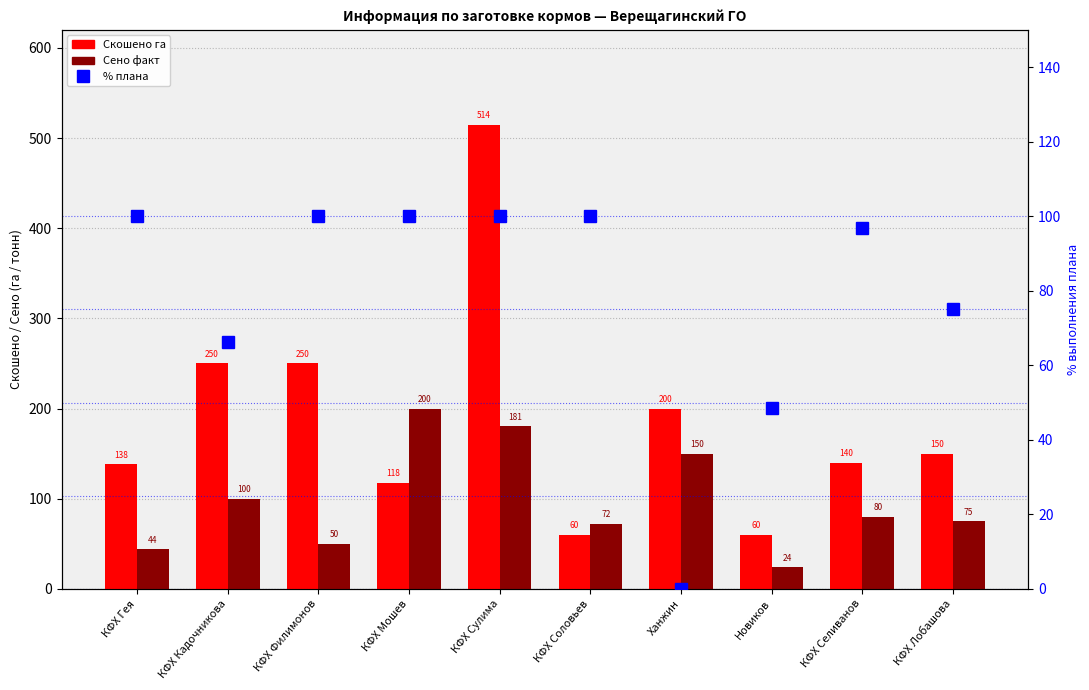

At which label is Скошено га closest to 287?

КФХ Кадочникова